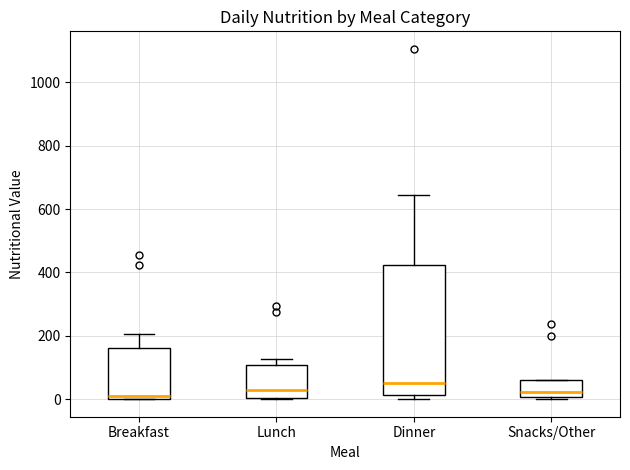

Where is the lower edge of the box for Breakfast on the y-axis? The values are not printed on the chart, so give them approximately, as read against the axis.

0